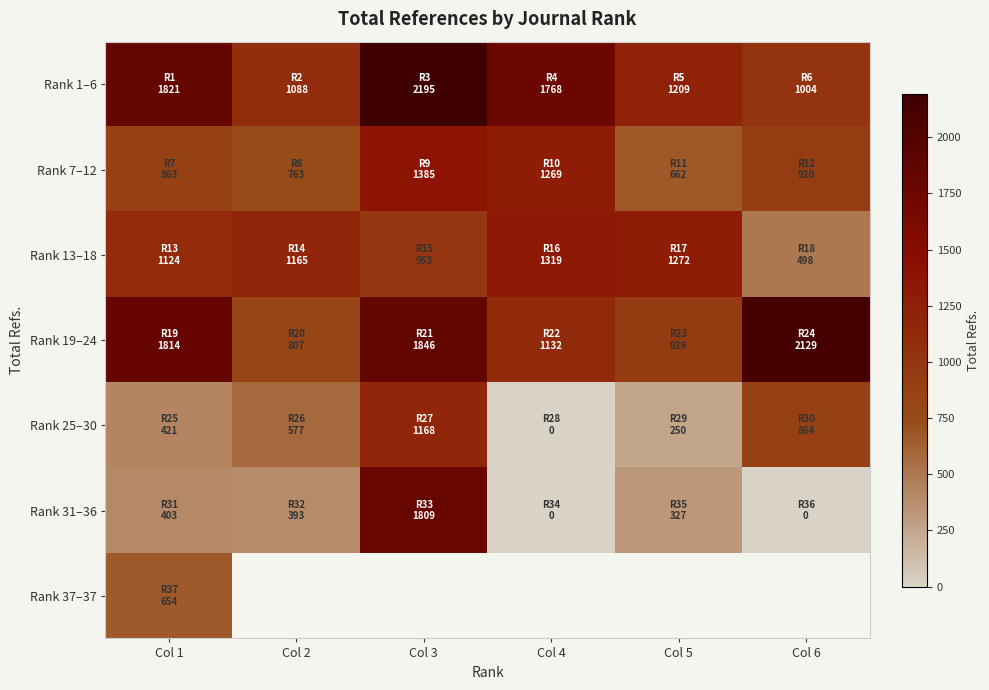

Count the number of data series in this chart.

7